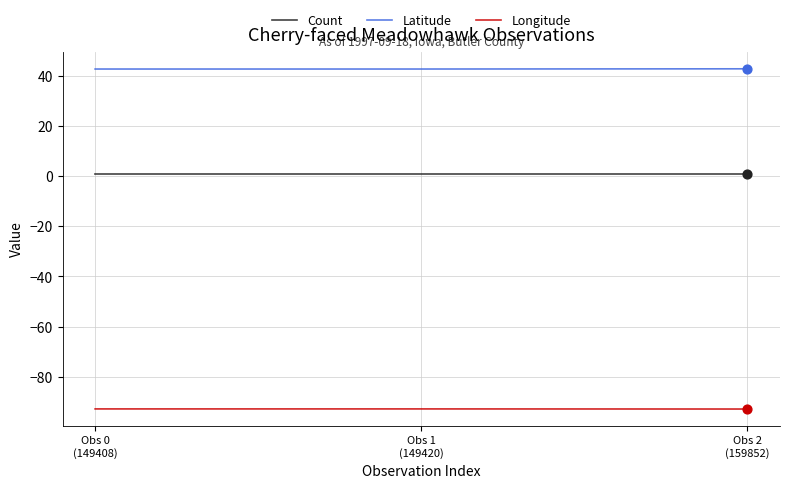

What are all the series names shown in the legend?

Count, Latitude, Longitude